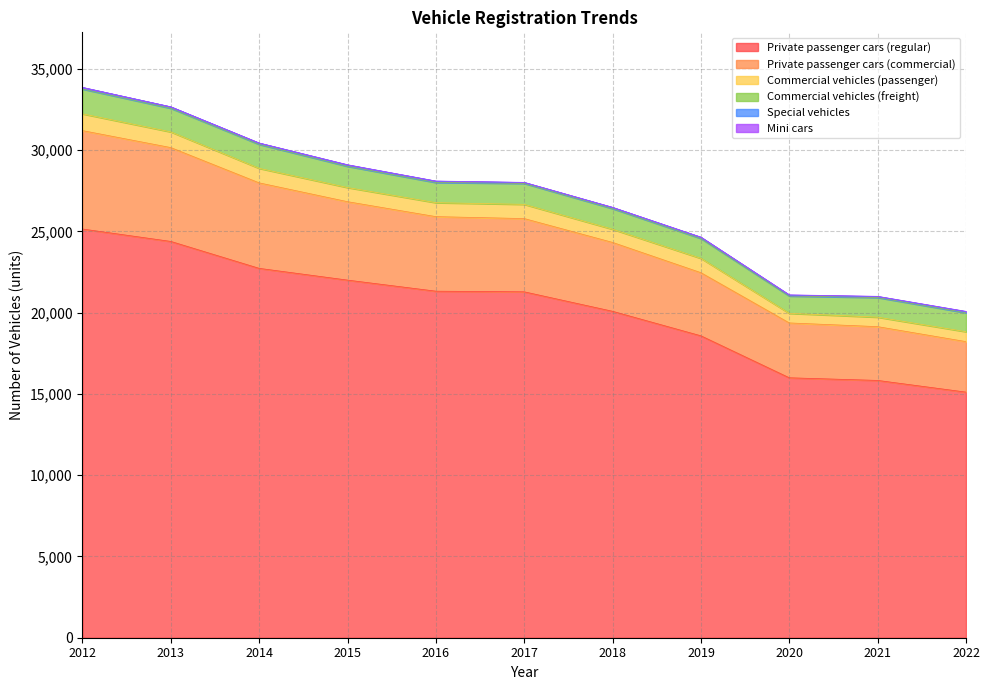

What is the sum of all Special vehicles values?

788